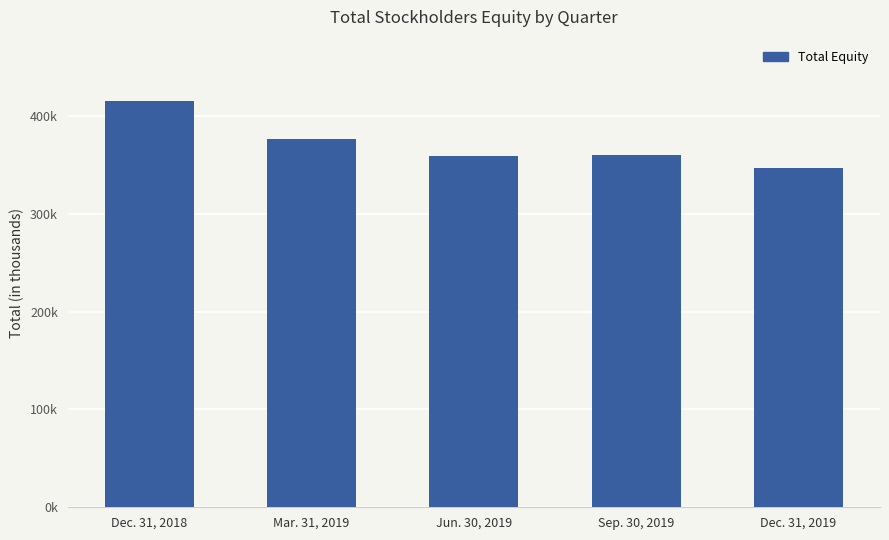

Are the bars horizontal?

No